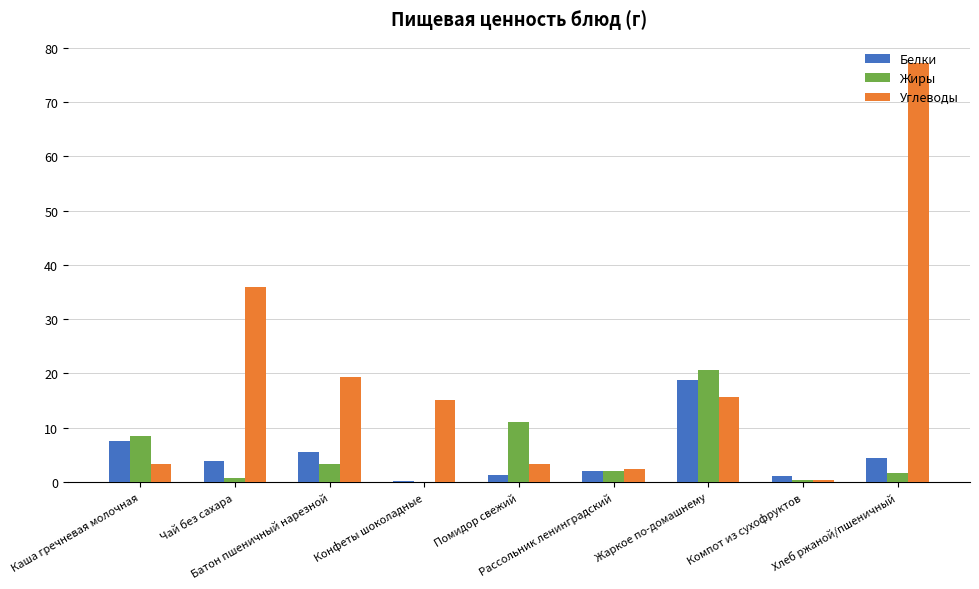

Where does the Жиры series first go above 2?

Каша гречневая молочная